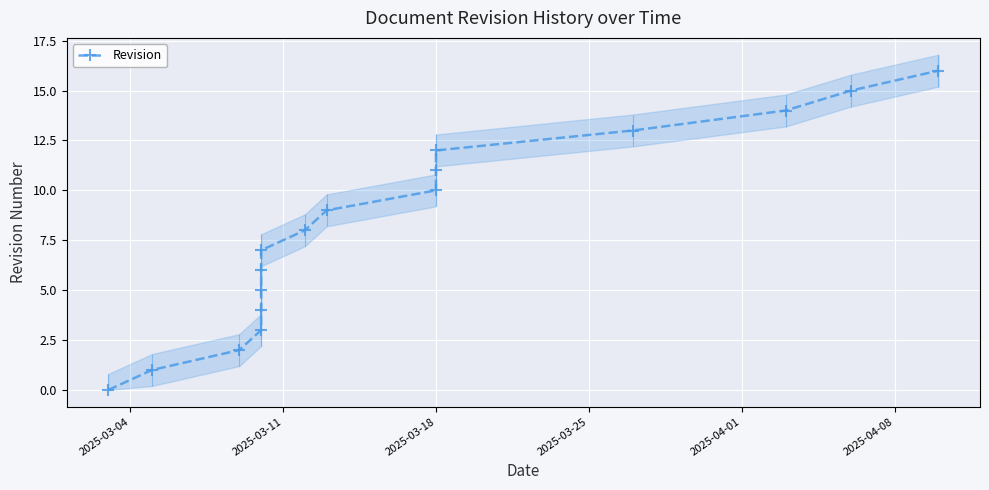

How many positive values are there?

16